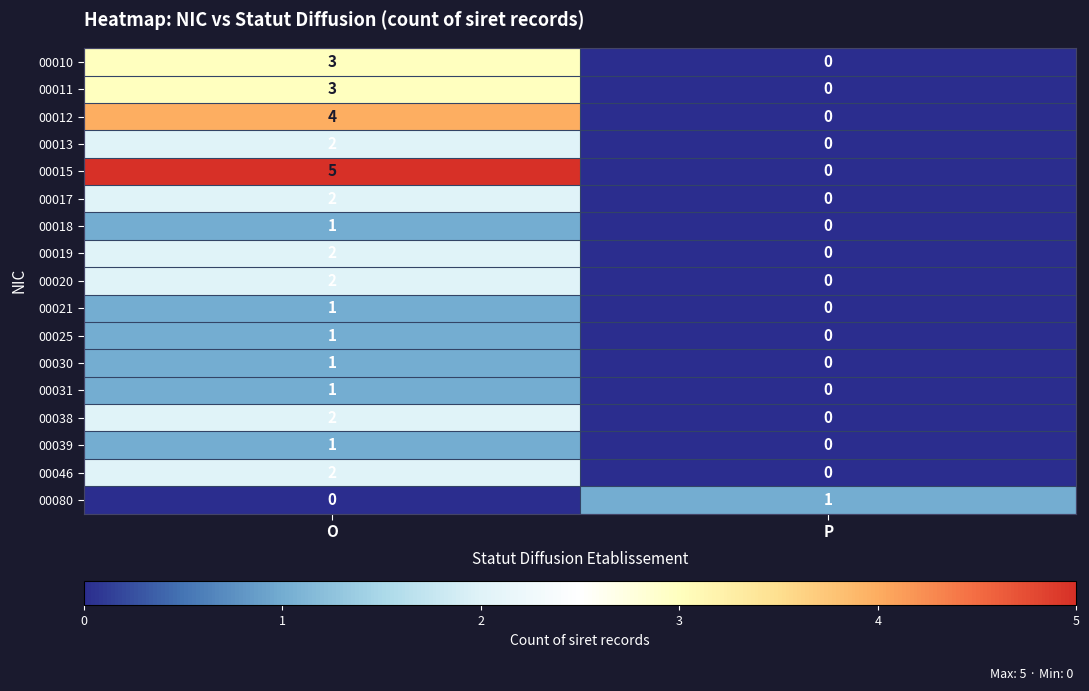

The 00031 series shows 2 at O. True or false?

False